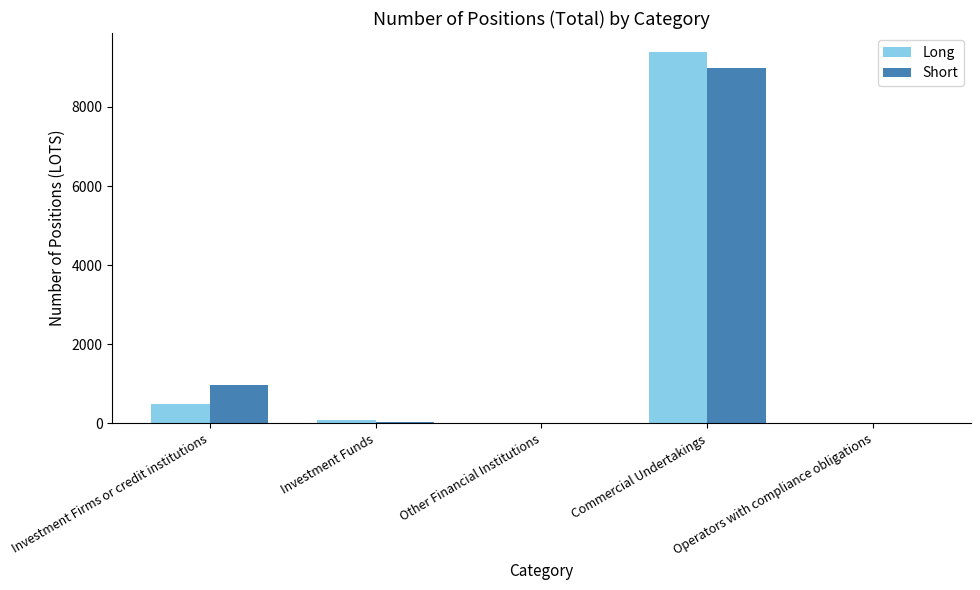

At which category is the sum across all series the highest?

Commercial Undertakings